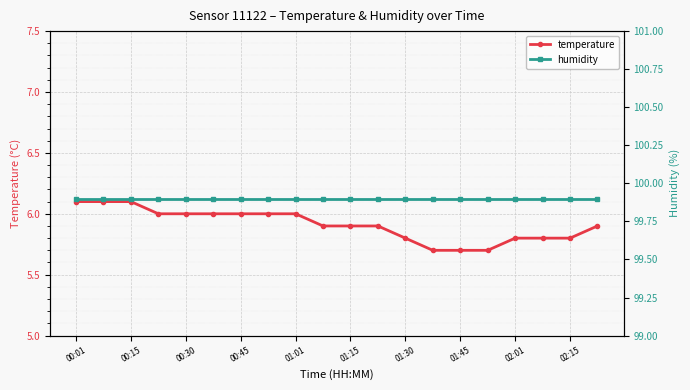

What is the minimum value for temperature?

5.7